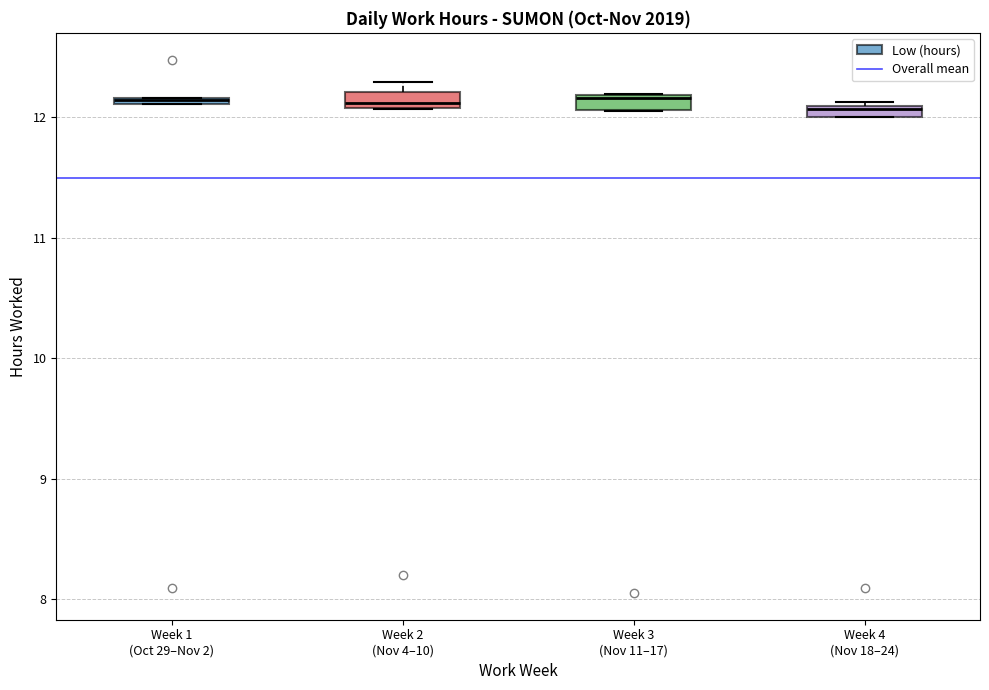

Where is the lower edge of the box for Week 3 (Nov 11–17) on the y-axis? The values are not printed on the chart, so give them approximately, as read against the axis.

12.1